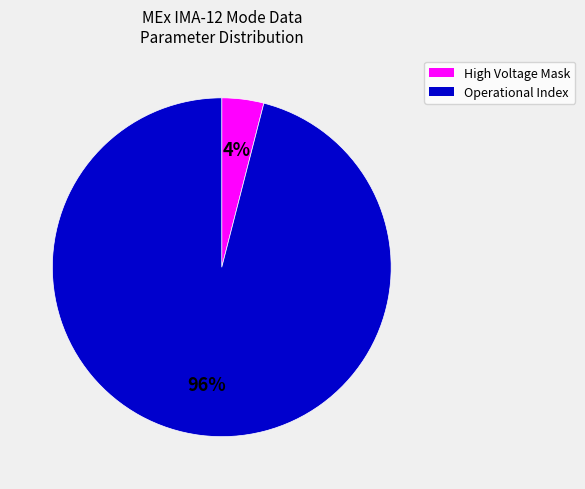

To the nearest percent, what is the difference between the largest and smallest slice percentages?

92%